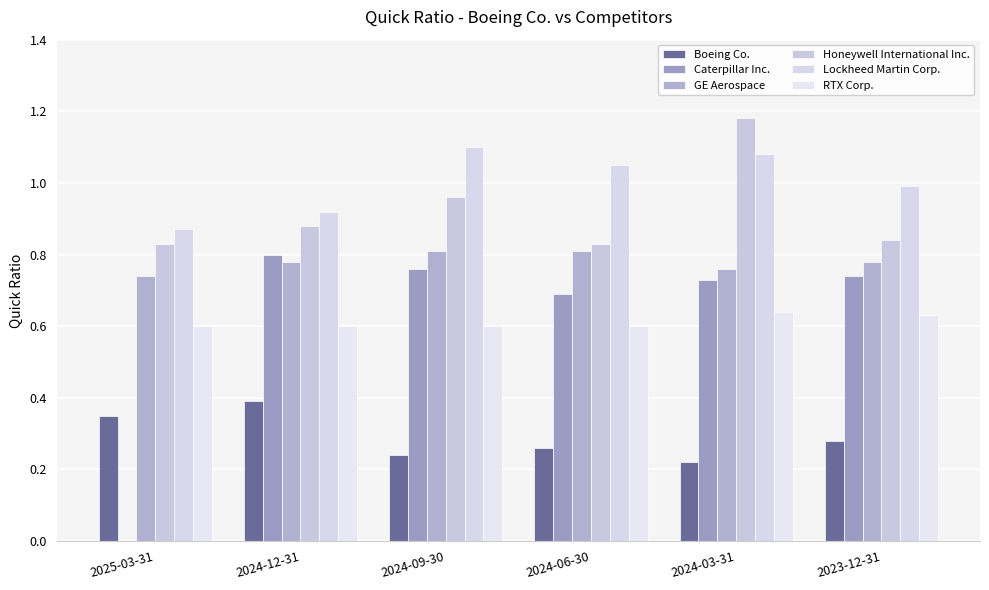

Which category has the lowest value across all series?

2025-03-31